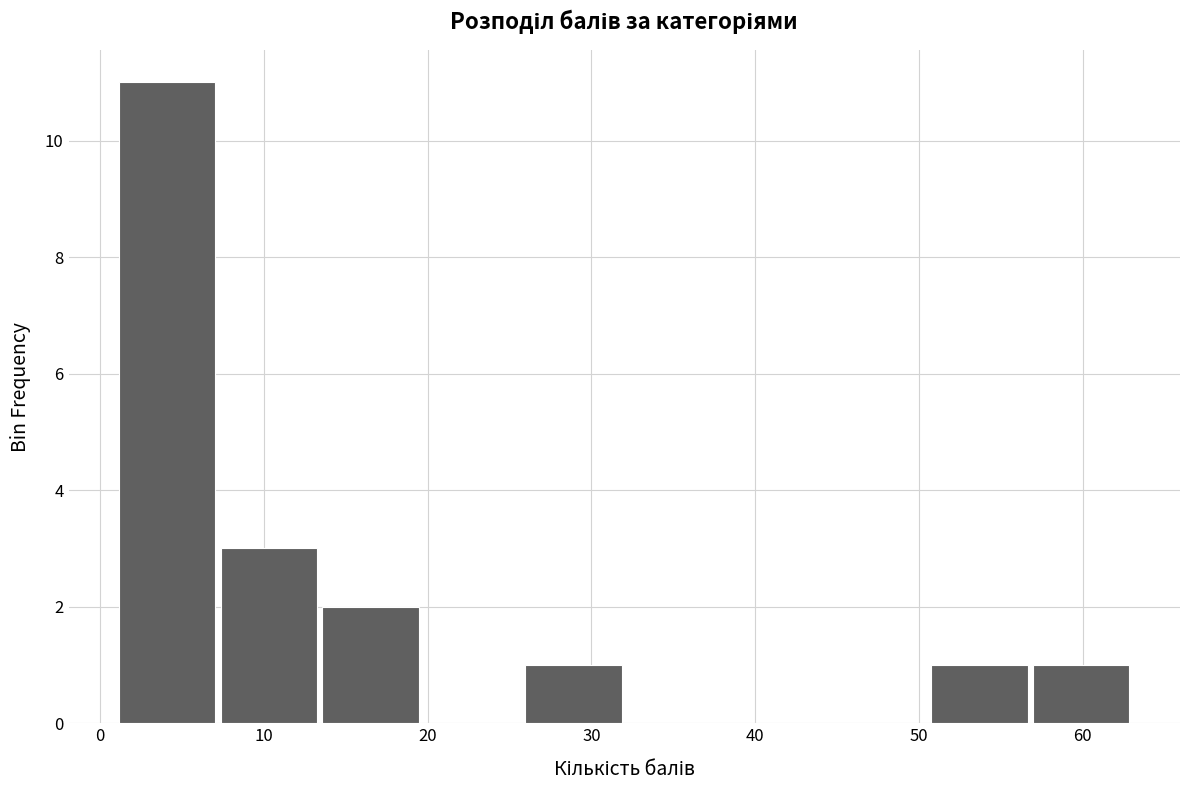

Reading left to right, list every bar in this chart as the range it spans on the x-axis followed by its height. Neither the bar edges nor the heights are printed on the chart, so give them approximately, as read against the axes.

1.0 to 7.2: 11
7.2 to 13.4: 3
13.4 to 19.6: 2
19.6 to 25.8: 0
25.8 to 32.0: 1
32.0 to 38.2: 0
38.2 to 44.4: 0
44.4 to 50.6: 0
50.6 to 56.8: 1
56.8 to 63.0: 1